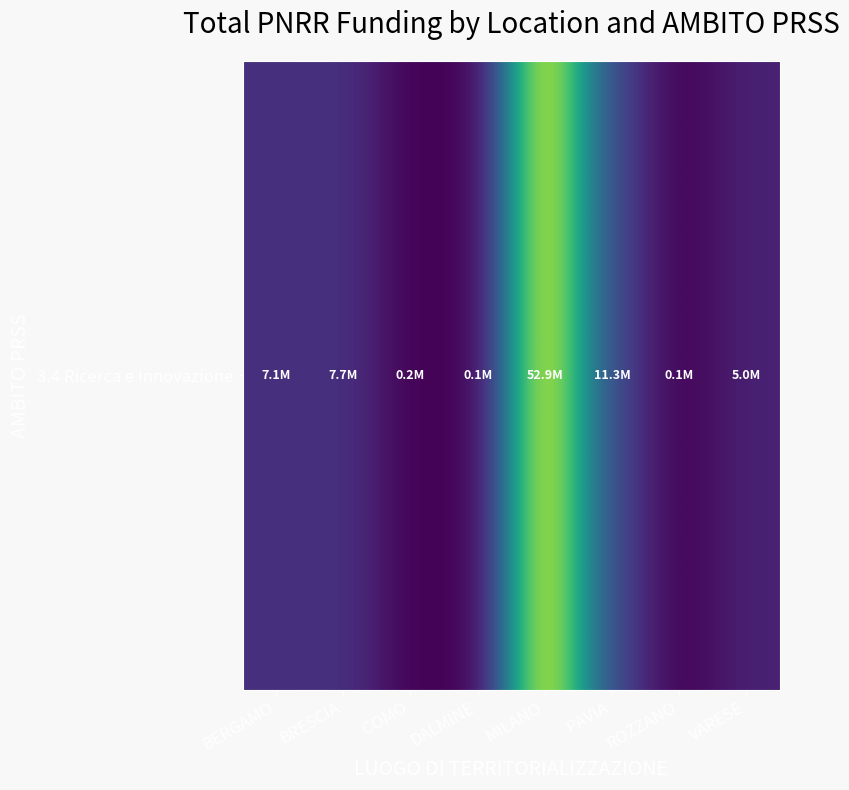

Which label corresponds to the smallest value in the chart?

ROZZANO